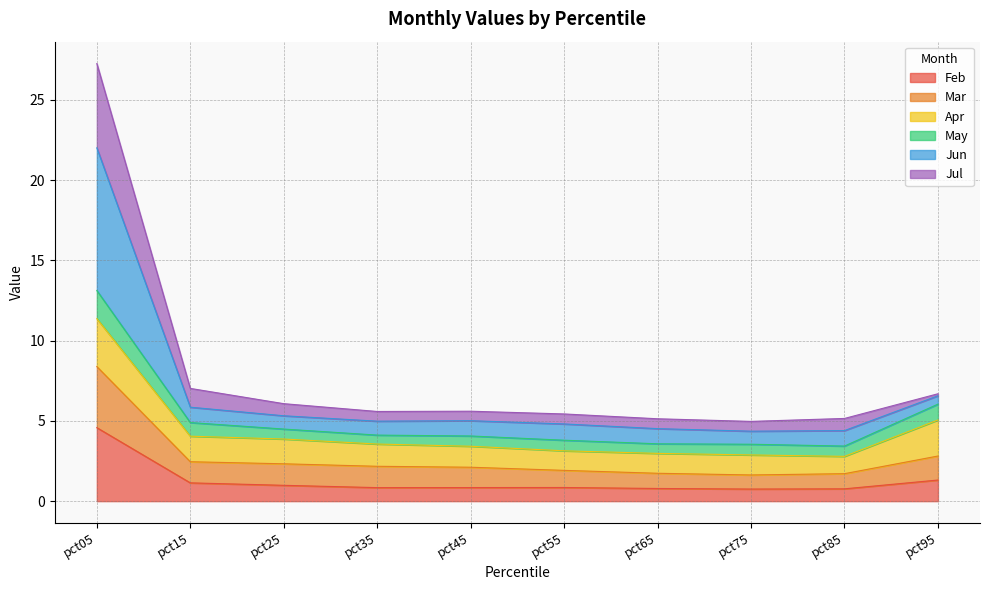

What is the value of the Feb point at the 1st from the left?

4.6